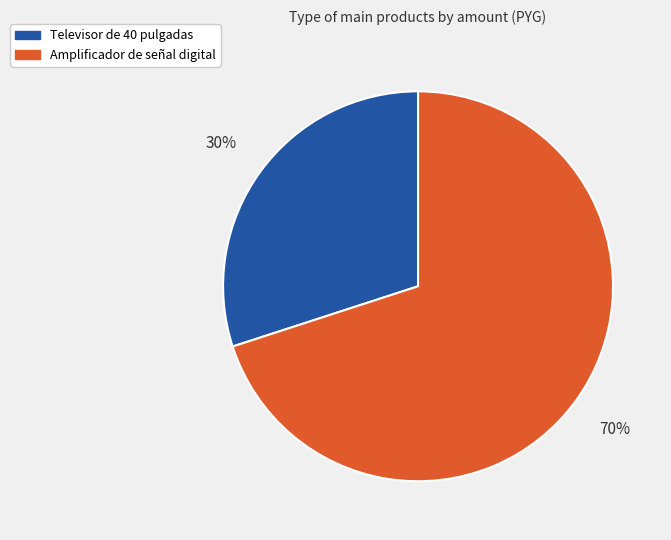

True or false: Televisor de 40 pulgadas accounts for 30% of the total.

True